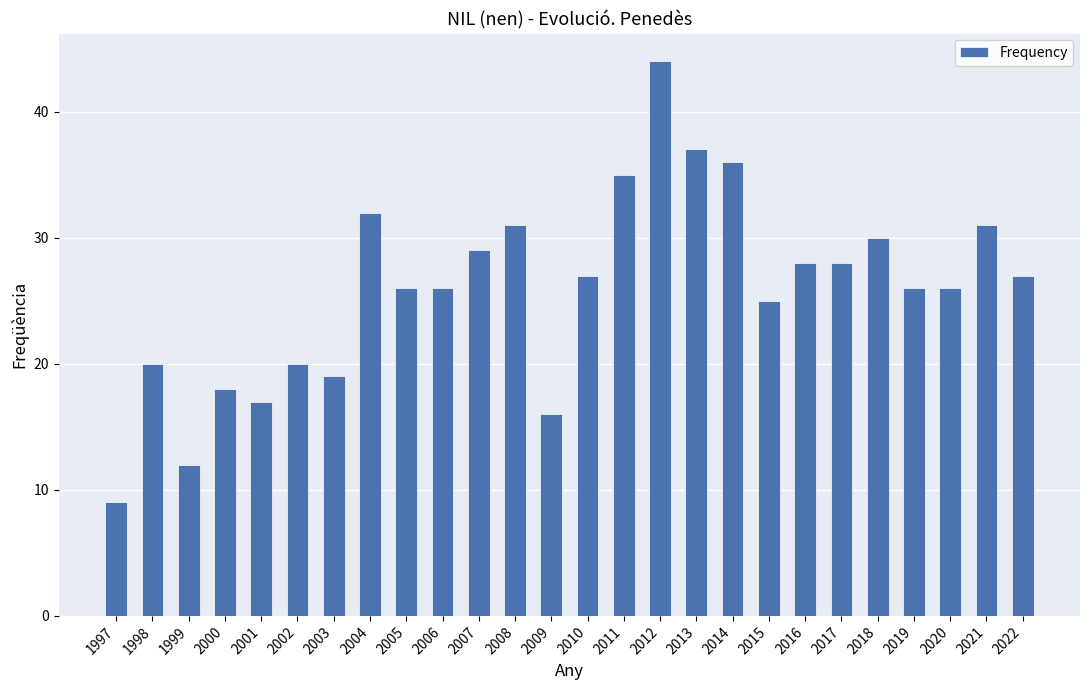

Reading right to left, what are all the values shown in this chart?

2022=27	2021=31	2020=26	2019=26	2018=30	2017=28	2016=28	2015=25	2014=36	2013=37	2012=44	2011=35	2010=27	2009=16	2008=31	2007=29	2006=26	2005=26	2004=32	2003=19	2002=20	2001=17	2000=18	1999=12	1998=20	1997=9